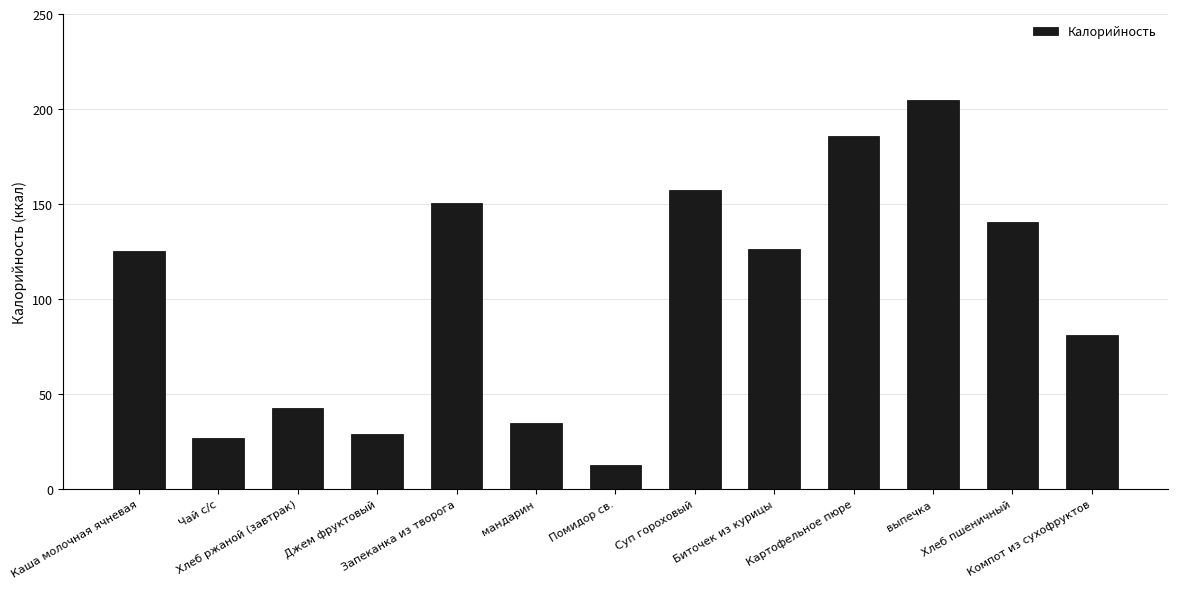

What is the sum of the values at Компот из сухофруктов and Хлеб пшеничный?

221.6